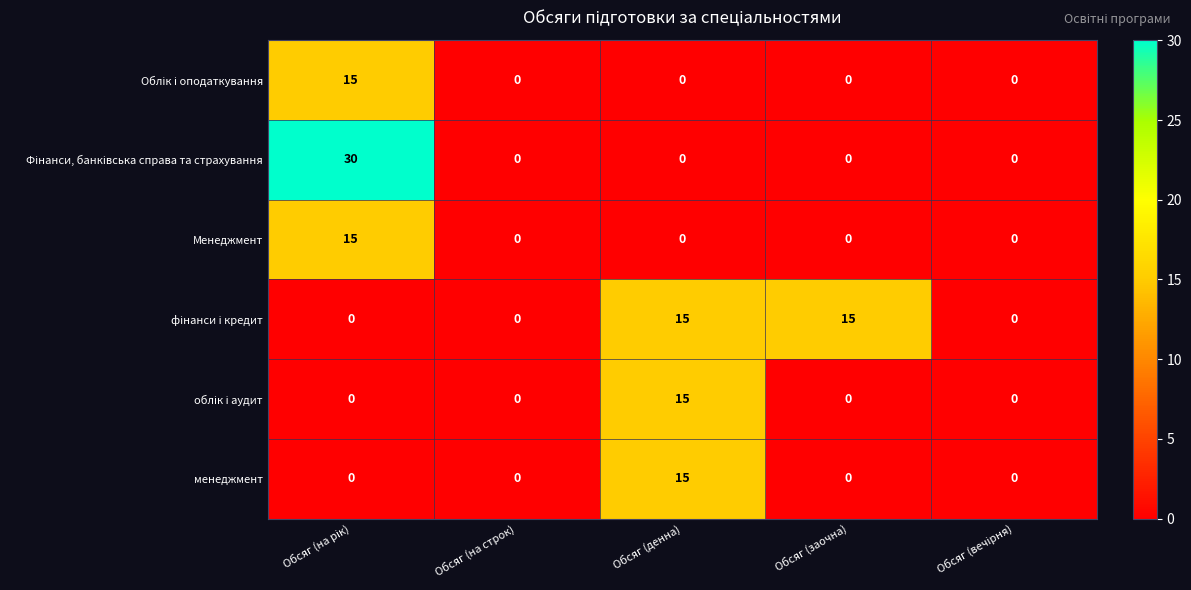

What is the spread (max minus min) of values at Обсяг (денна)?

15